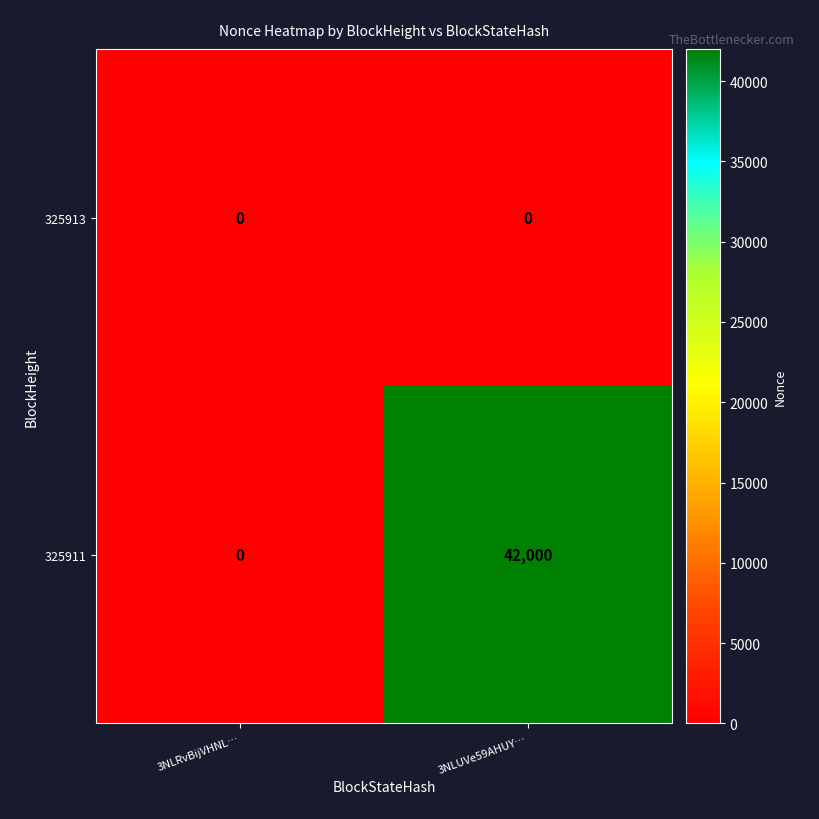

The value of 325911 at 3NLRvBijVHNL… is 0. True or false?

True